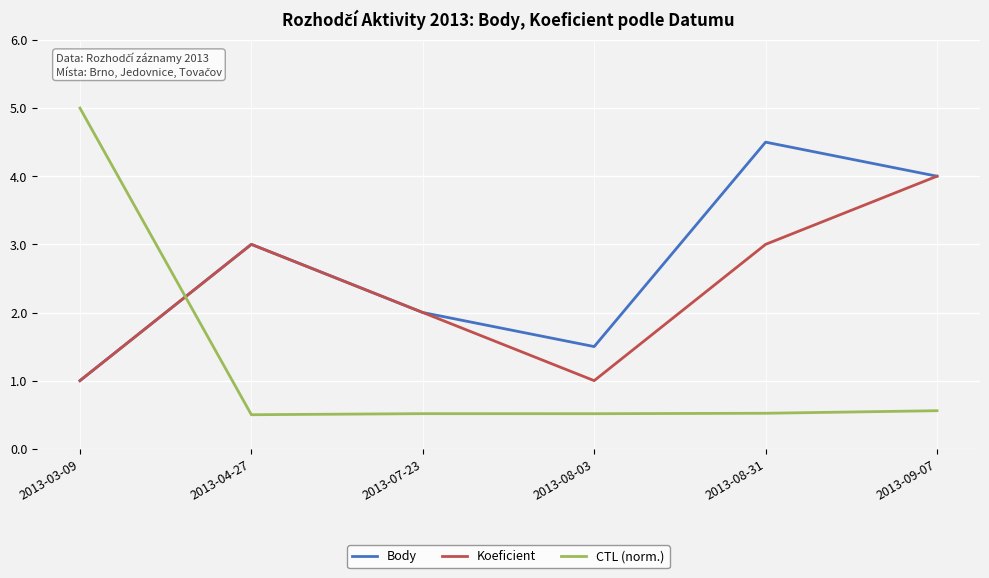

Where do CTL (norm.) and Koeficient first cross each other?

2013-03-09 and 2013-04-27